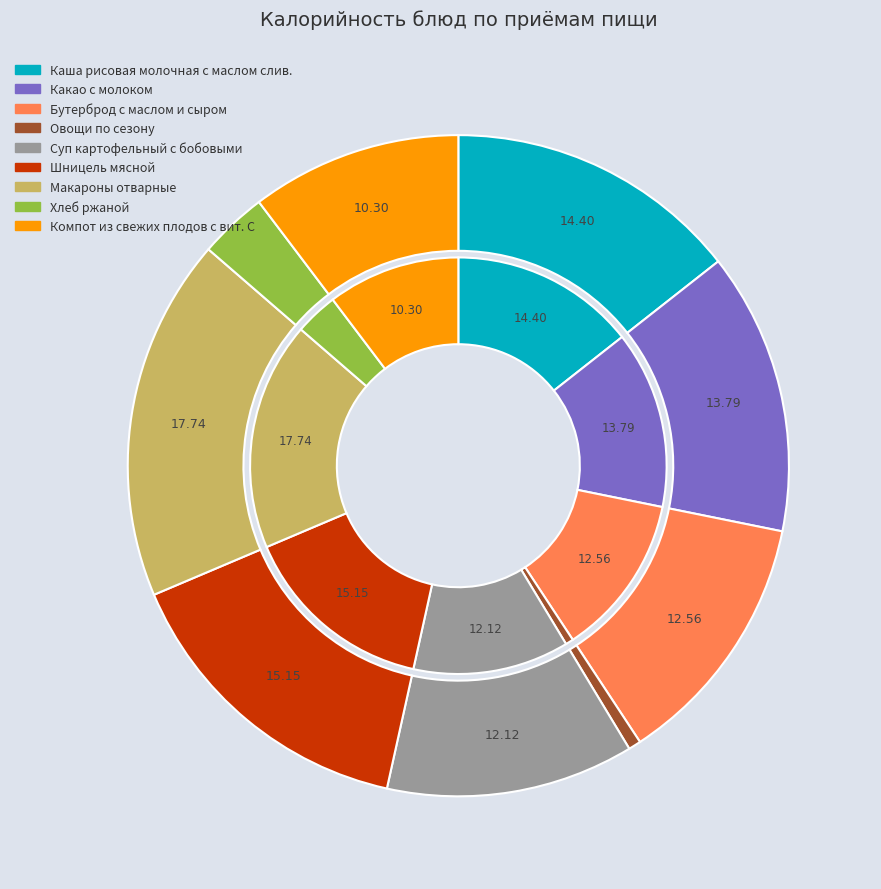

Which has a higher value, Шницель мясной or Компот из свежих плодов с вит. С?

Шницель мясной